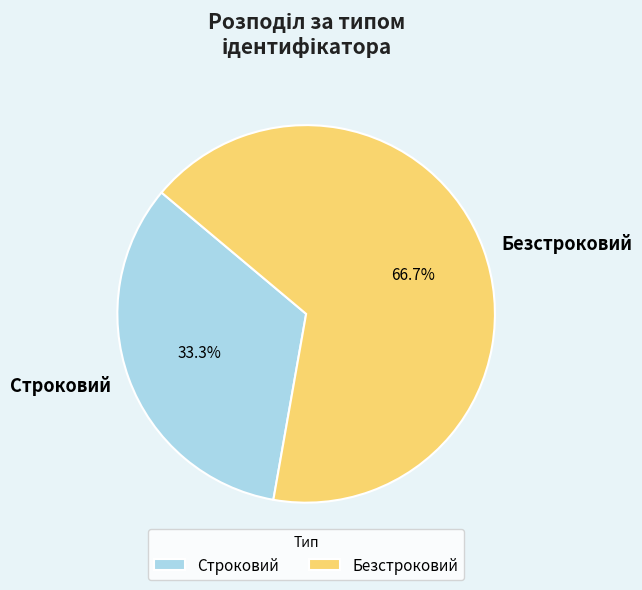

Combined, what portion of the pie is Строковий and Безстроковий?

100.0%